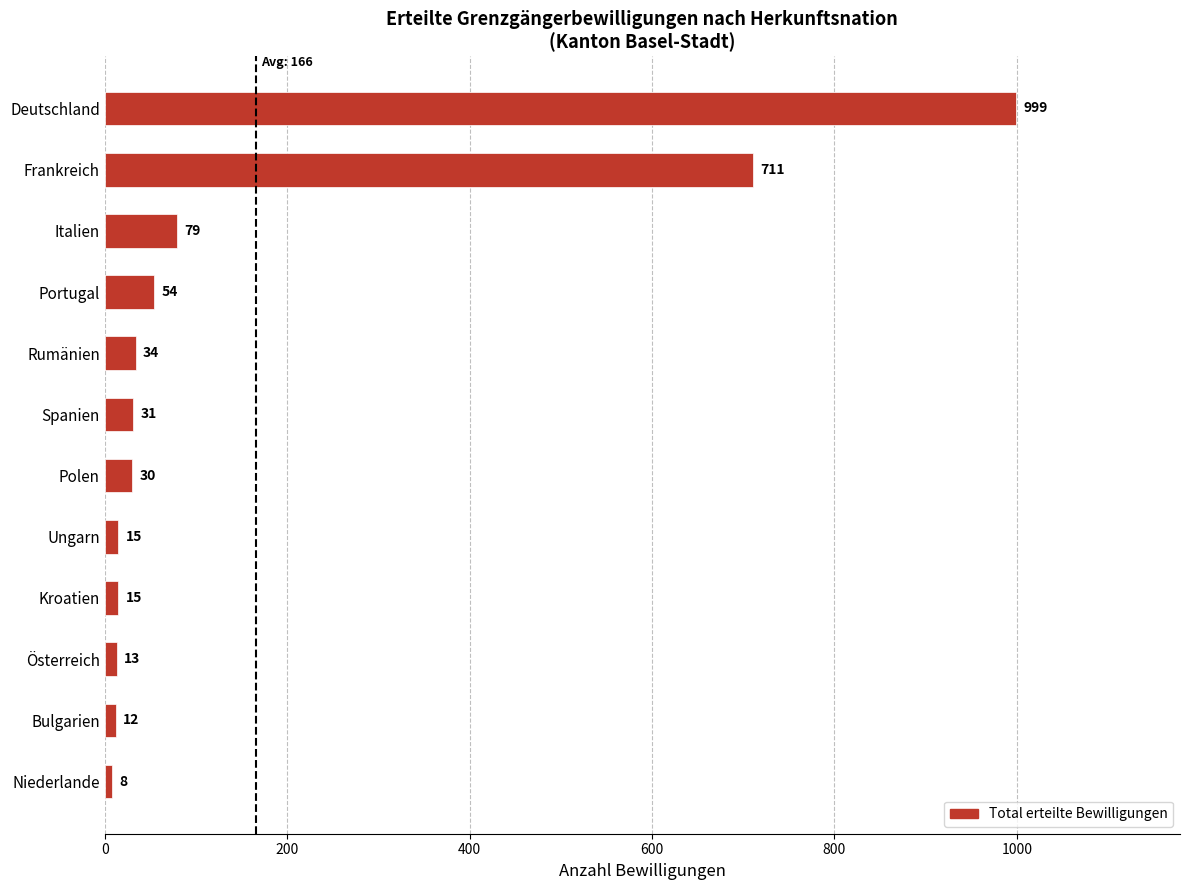

Is it true that the value at Frankreich is 1115?

False